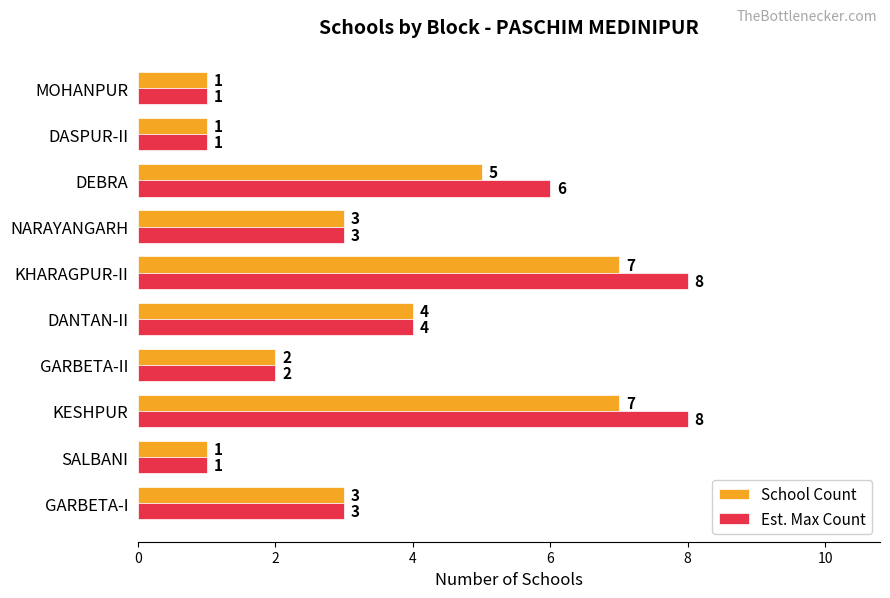

The School Count series shows 10 at KHARAGPUR-II. True or false?

False